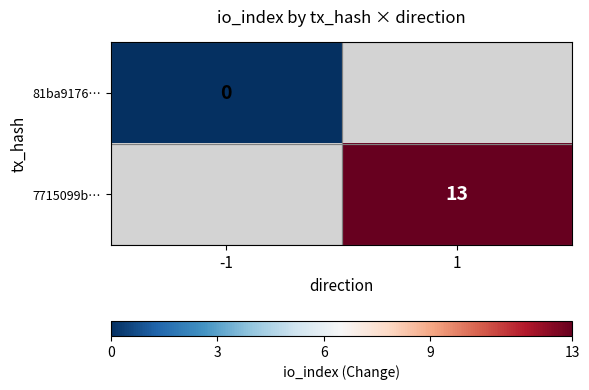

The 7715099b… series shows 6 at 1. True or false?

False